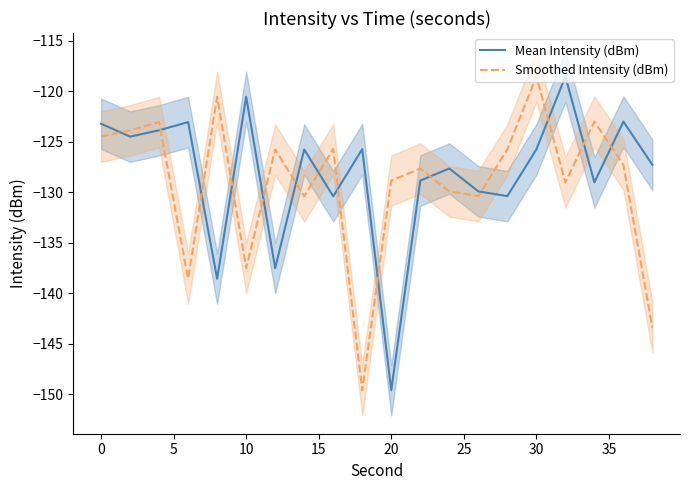

At which label does Smoothed Intensity (dBm) reach its peak?

30